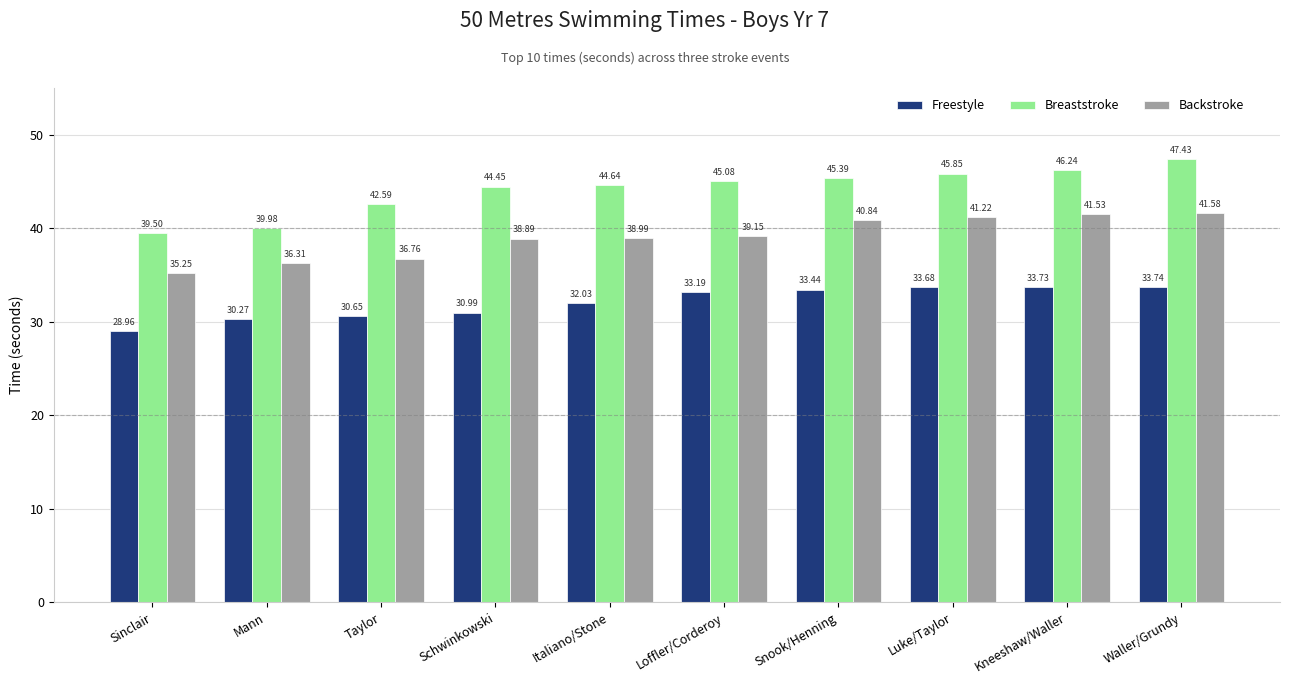

What is the maximum value shown in the chart?

47.4